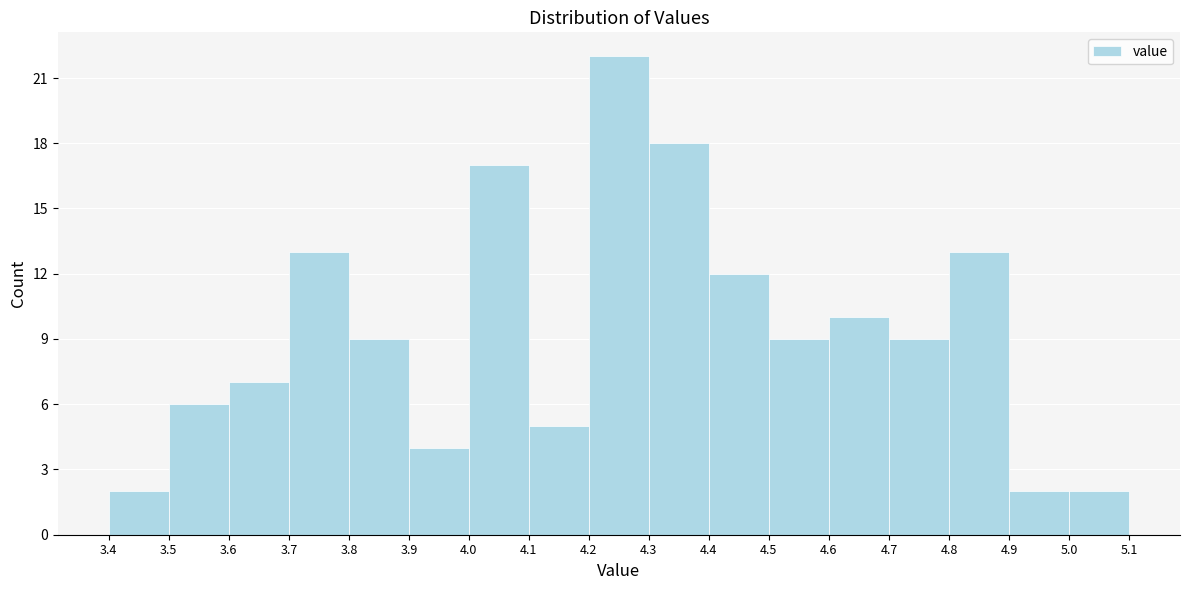

Reading left to right, transcribe this chart: for each bar, give the range it covers on the x-axis and its height. The values are not printed on the chart, so give them approximately, as read against the axis.

3.4 to 3.5: 2
3.5 to 3.6: 6
3.6 to 3.7: 7
3.7 to 3.8: 13
3.8 to 3.9: 9
3.9 to 4.0: 4
4.0 to 4.1: 17
4.1 to 4.2: 5
4.2 to 4.3: 22
4.3 to 4.4: 18
4.4 to 4.5: 12
4.5 to 4.6: 9
4.6 to 4.7: 10
4.7 to 4.8: 9
4.8 to 4.9: 13
4.9 to 5.0: 2
5.0 to 5.1: 2